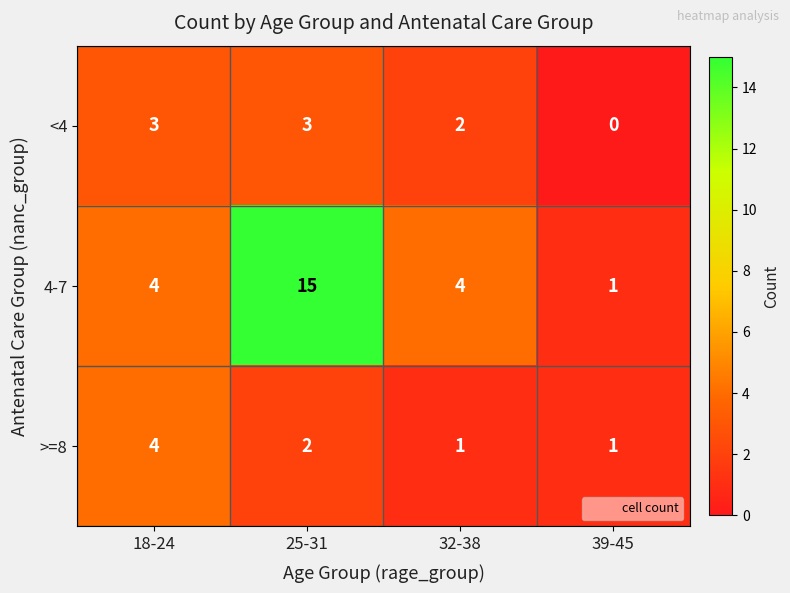

What is the approximate value of 4-7 at 25-31, to the nearest 5?

15